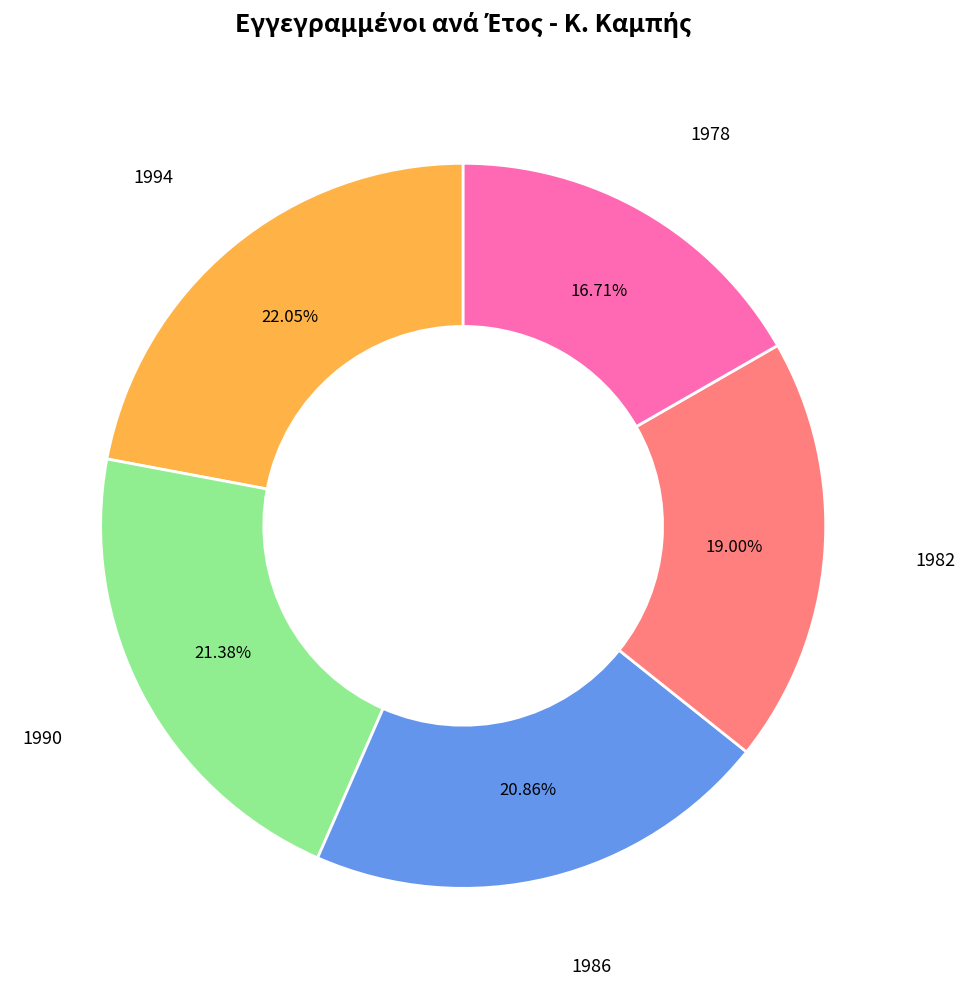

To the nearest percent, what is the average slice percentage?

20%